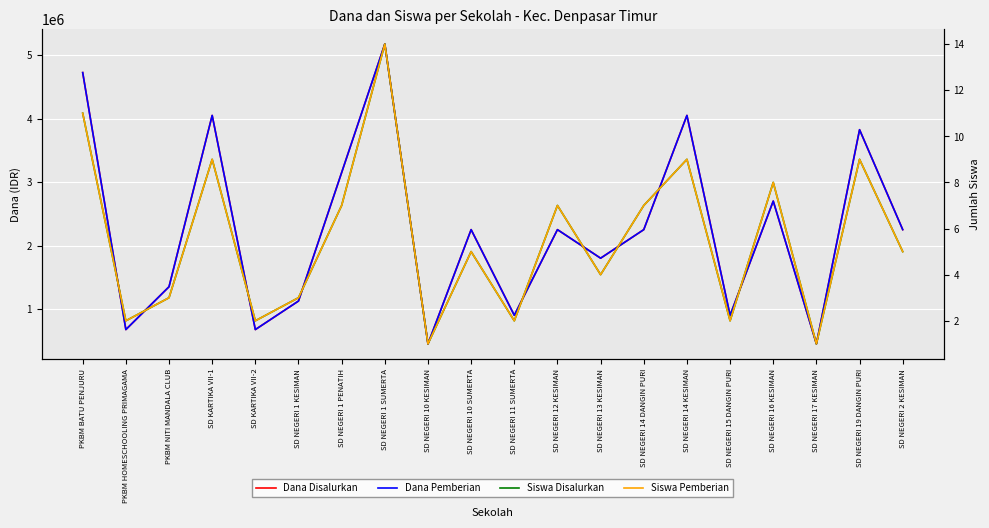

Reading left to right, list all the values displayed in this chart.

Dana Disalurkan: 4725000	675000	1350000	4050000	675000	1125000	3150000	5175000	450000	2250000	900000	2250000	1800000	2250000	4050000	900000	2700000	450000	3825000	2250000
Dana Pemberian: 4725000	675000	1350000	4050000	675000	1125000	3150000	5175000	450000	2250000	900000	2250000	1800000	2250000	4050000	900000	2700000	450000	3825000	2250000
Siswa Disalurkan: 11	2	3	9	2	3	7	14	1	5	2	7	4	7	9	2	8	1	9	5
Siswa Pemberian: 11	2	3	9	2	3	7	14	1	5	2	7	4	7	9	2	8	1	9	5